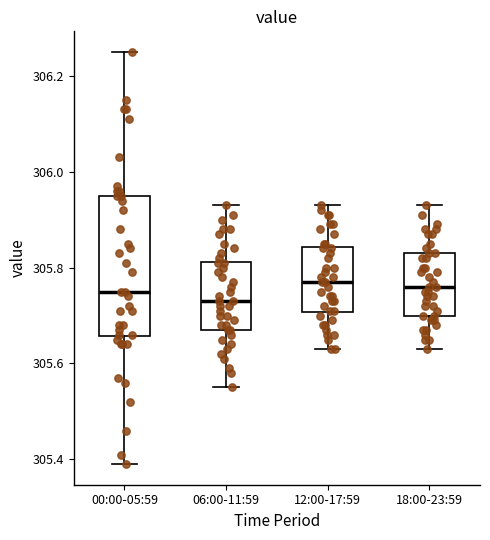

Comparing the boxes themselves (not the whiskers), which one is the tallest?

00:00-05:59